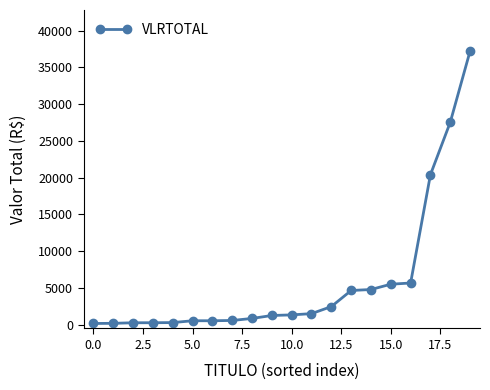

What is the sum of all values?

116221.8